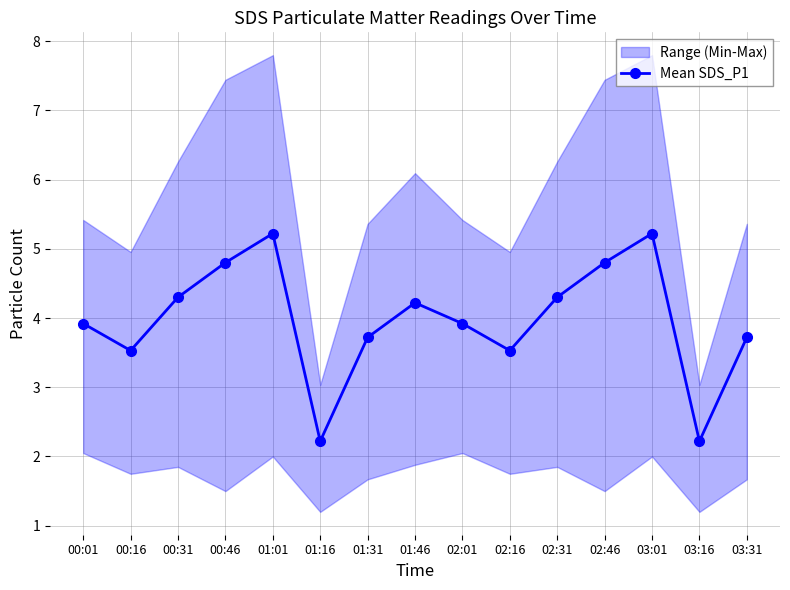

At which label does the data first exceed 3?

00:01